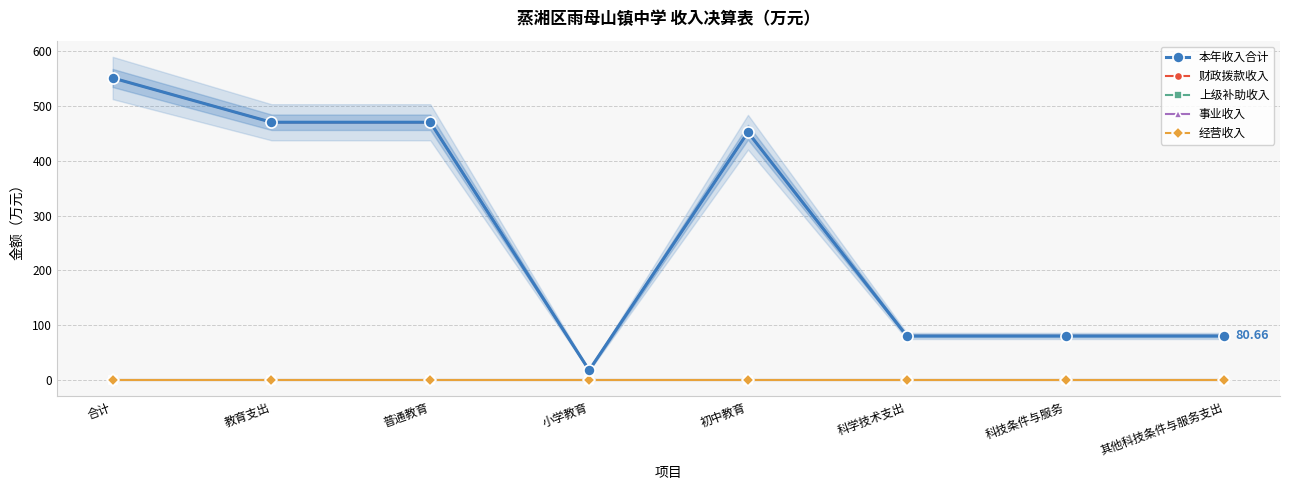

How many data points does each series have?

8